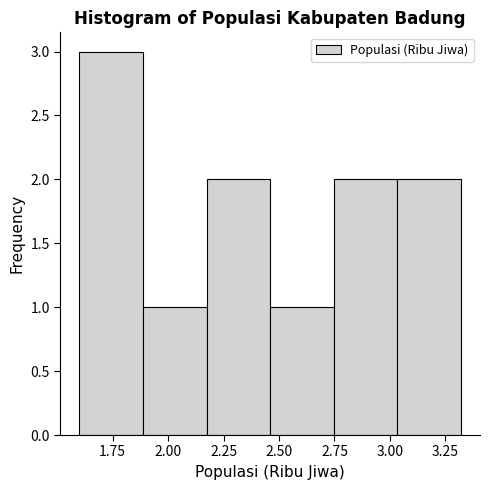

Reading left to right, transcribe this chart: for each bar, give the range it covers on the x-axis and its height. Neither the bar edges nor the heights are printed on the chart, so give them approximately, as read against the axes.

1.60 to 1.90: 3
1.90 to 2.15: 1
2.15 to 2.45: 2
2.45 to 2.75: 1
2.75 to 3.05: 2
3.05 to 3.30: 2